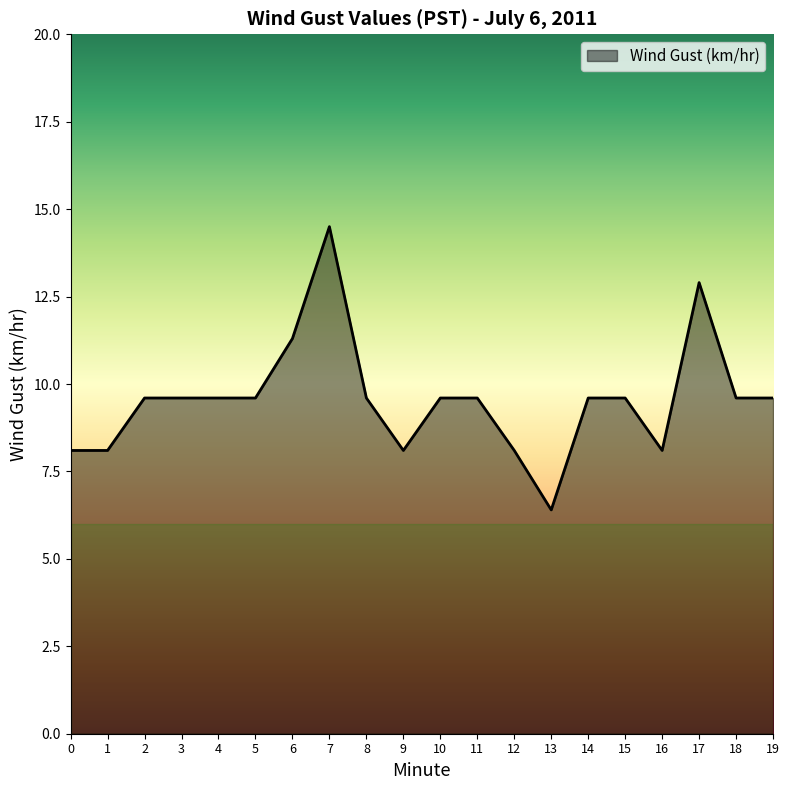

True or false: the data shows 10.6 at 0.

False